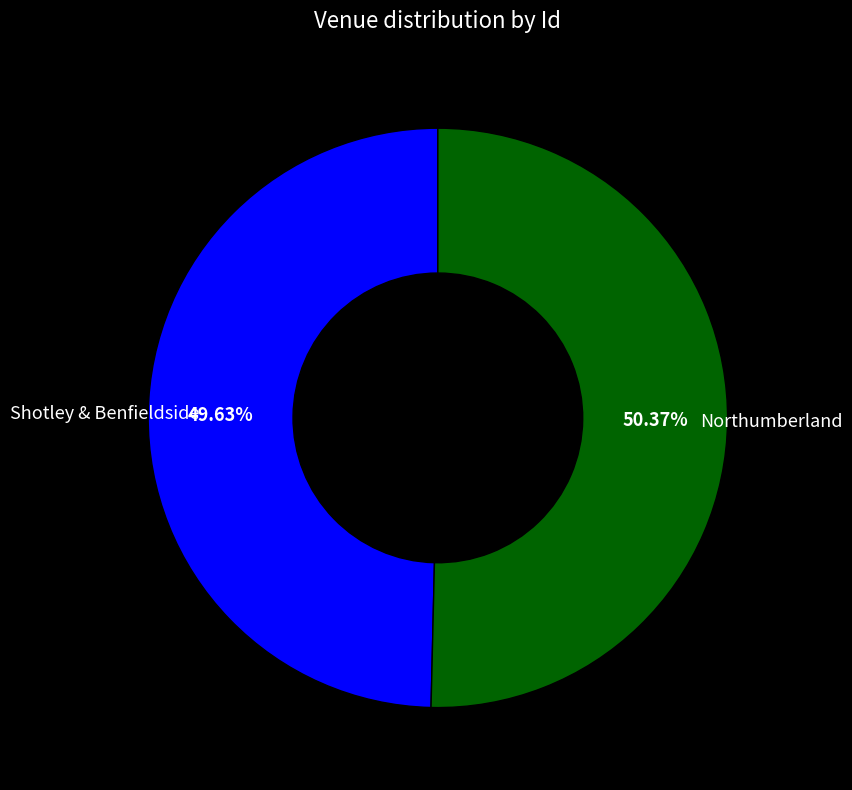

Does any single category account for the majority?

Yes